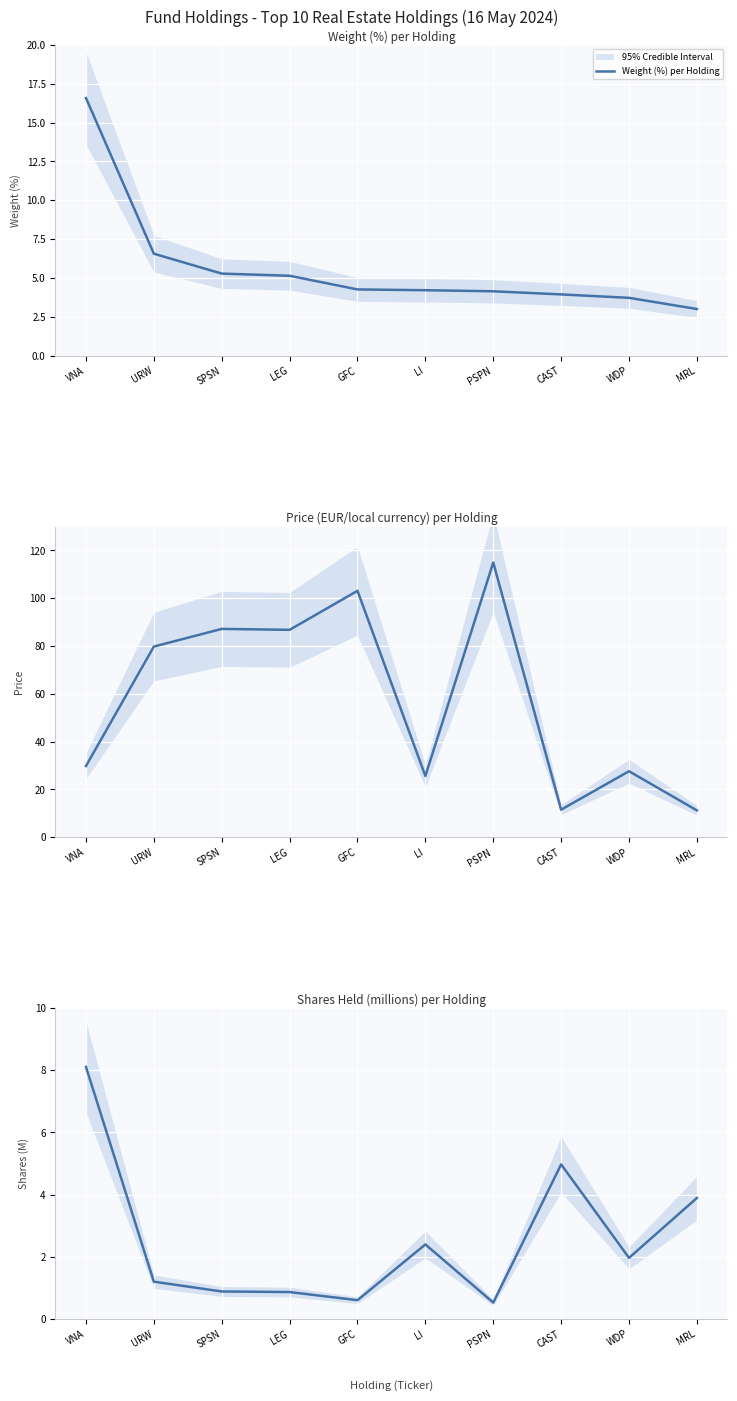

Between WDP and LI, which is larger?

LI